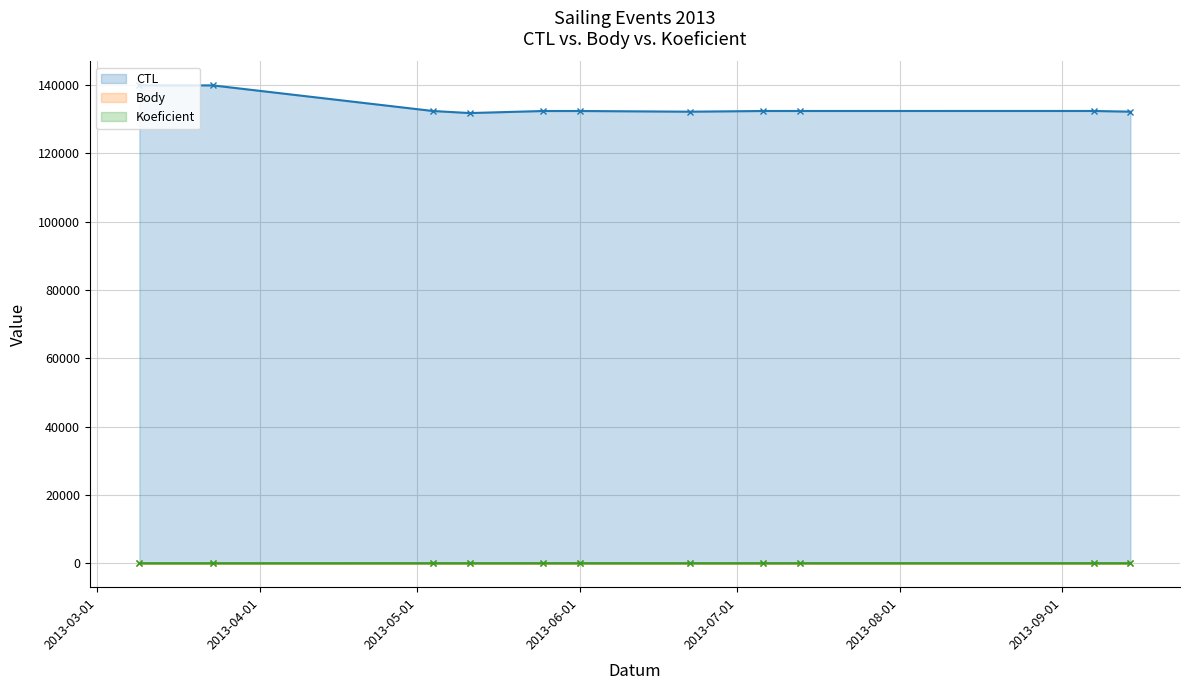

True or false: Body has a value of 1 at 2013-03-09.

False